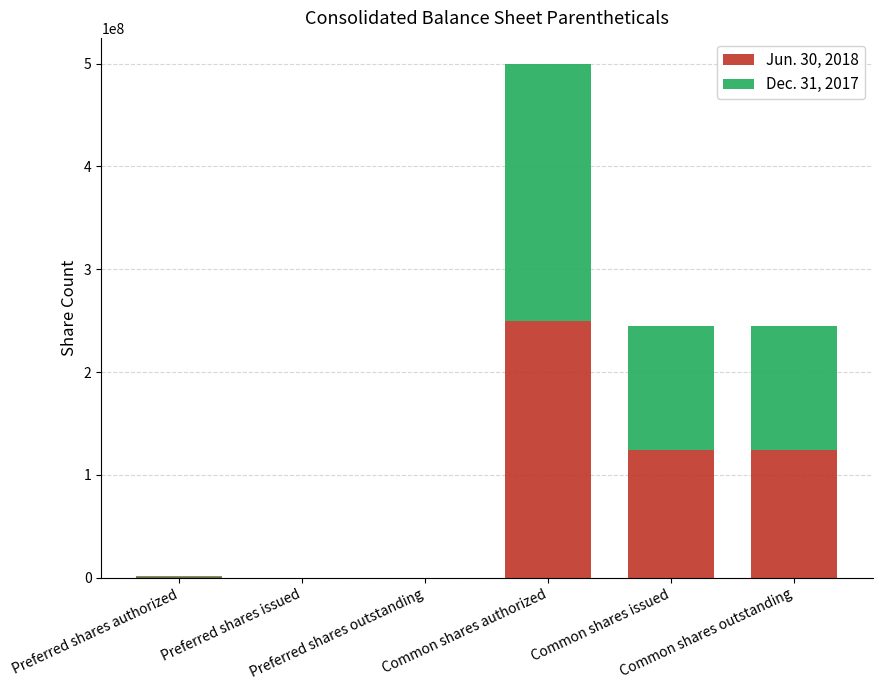

What are all the series names shown in the legend?

Jun. 30, 2018, Dec. 31, 2017